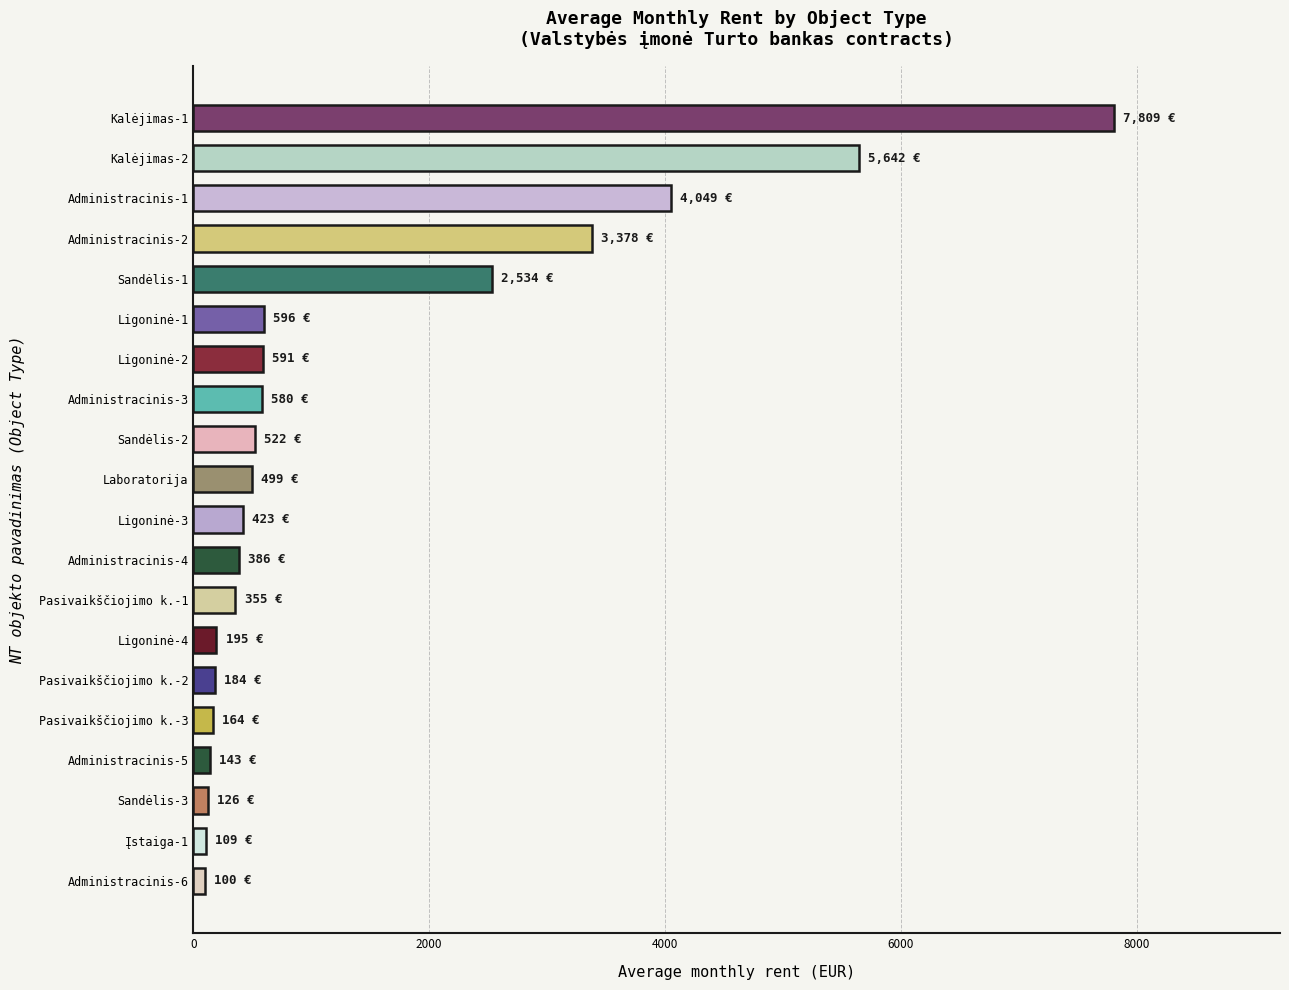

How many data points are less than 498?

10